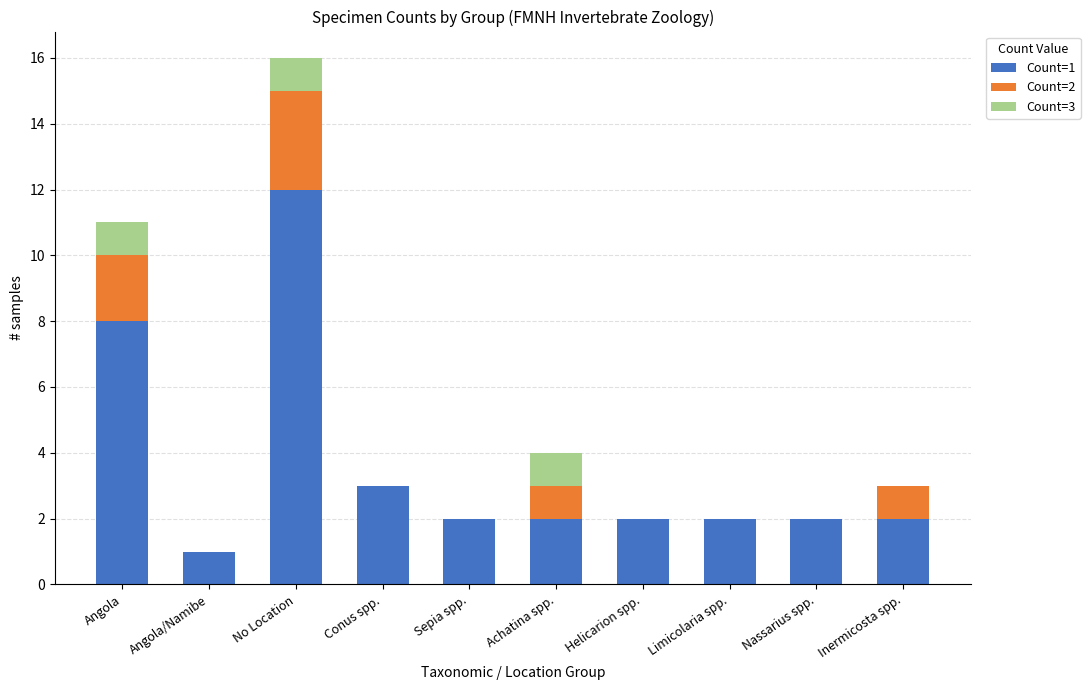

At which category is the sum across all series the highest?

No Location